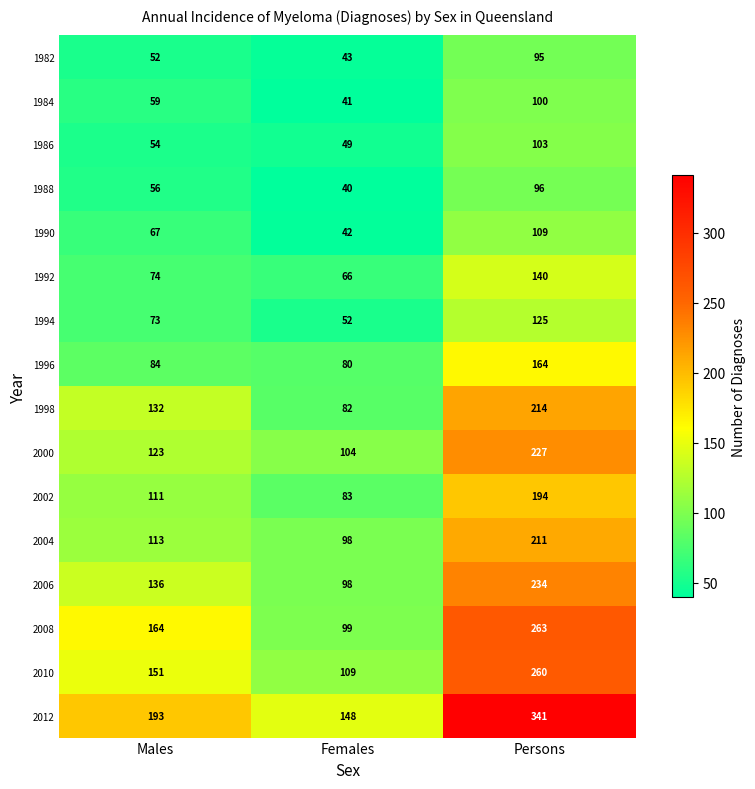

The value of 2000 at Females is 43. True or false?

False